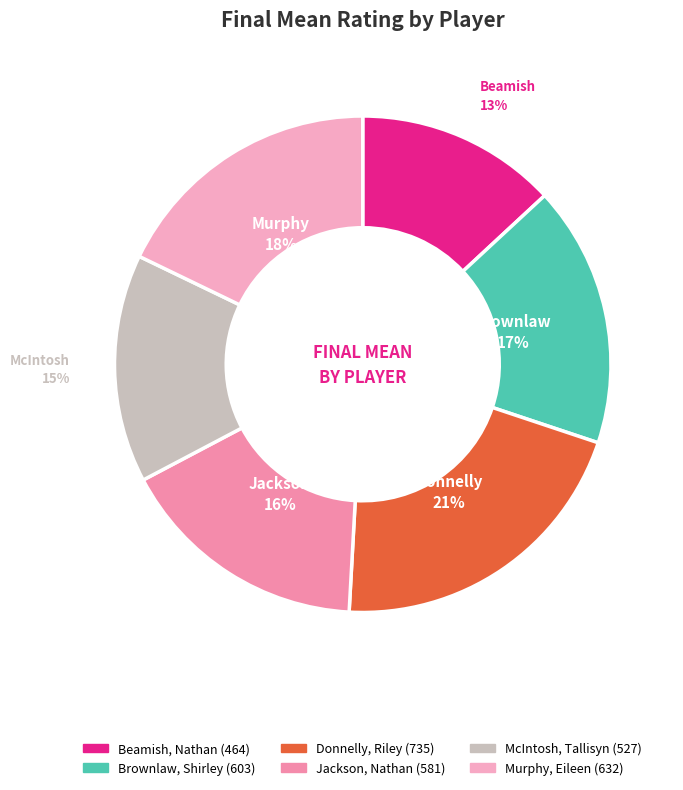

Does Jackson, Nathan represent more than half of the total?

No